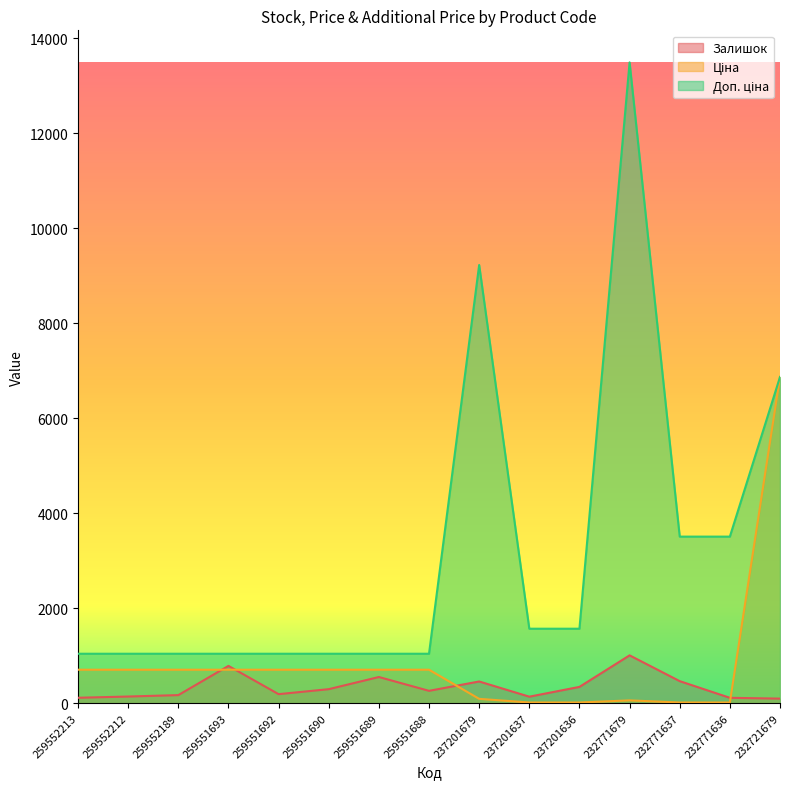

What is the sum of the Залишок values at 259552189 and 237201636?

515.0